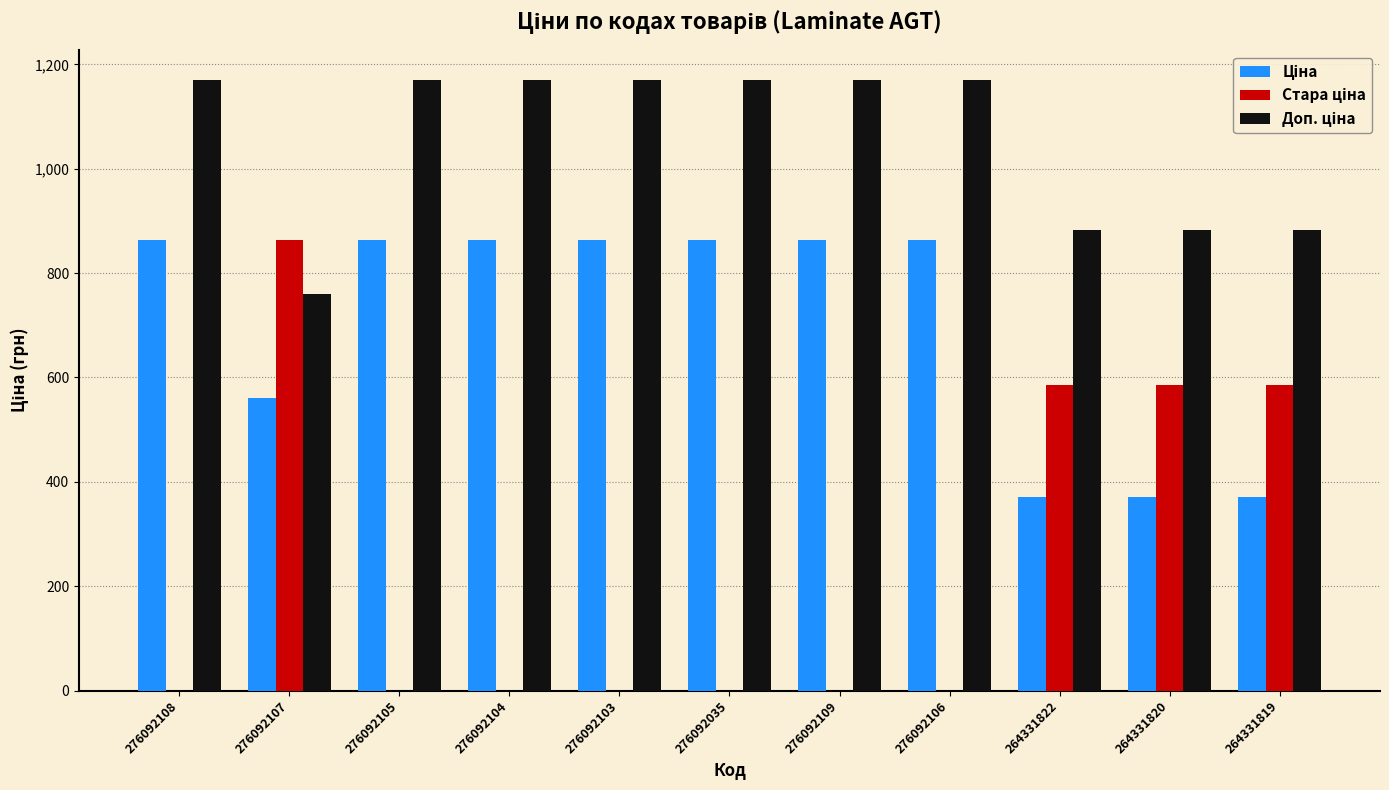

What is the total value across all series at 264331819?

1839.1